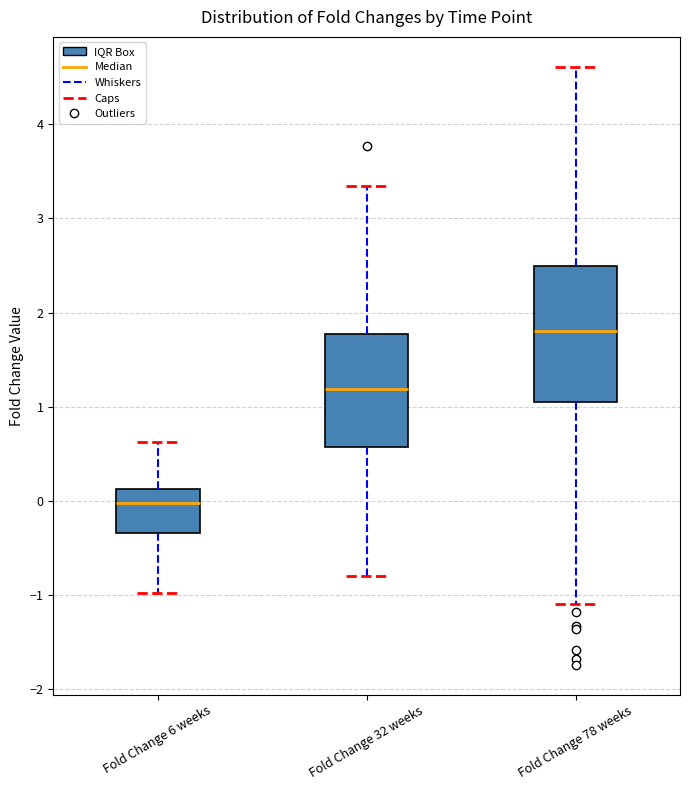

Where is the lower edge of the box for Fold Change 78 weeks on the y-axis? The values are not printed on the chart, so give them approximately, as read against the axis.

1.1